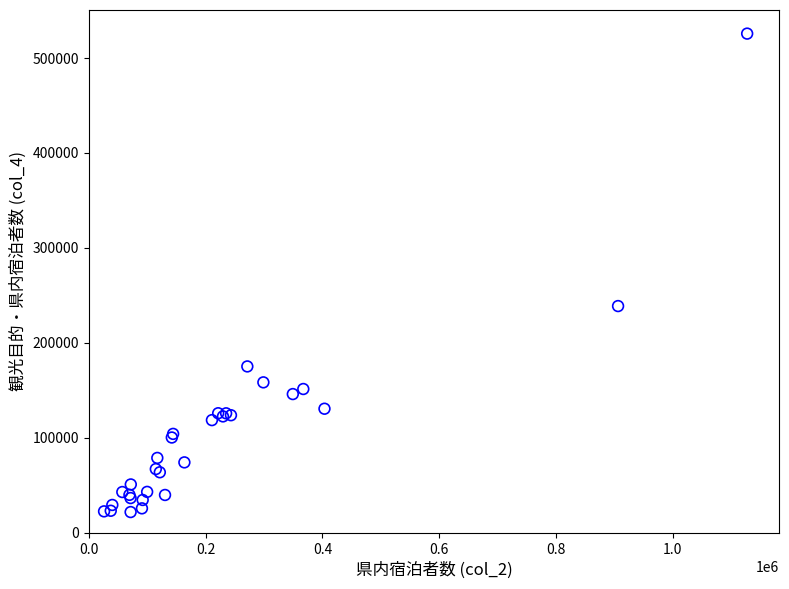

What Y value in the scatter plot is closest to 273485?

238490